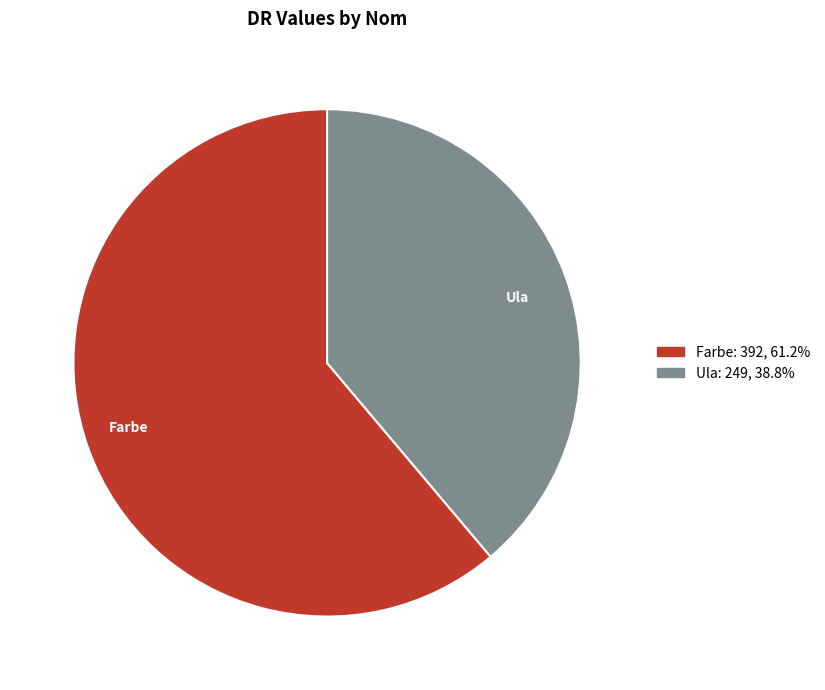

How many slices are in this pie chart?

2